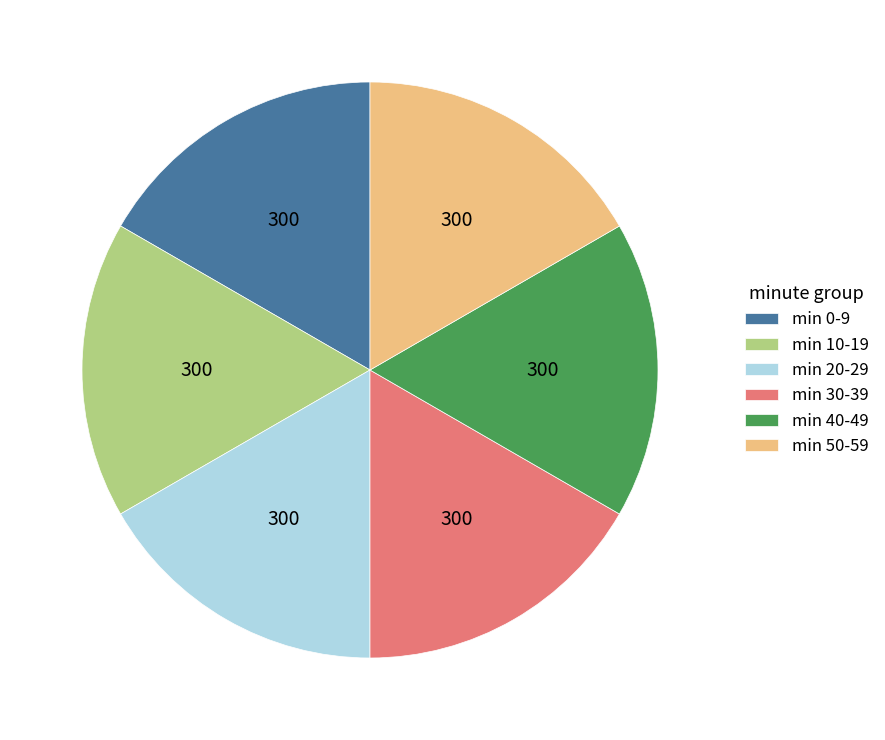

Count the number of slices in the pie.

6